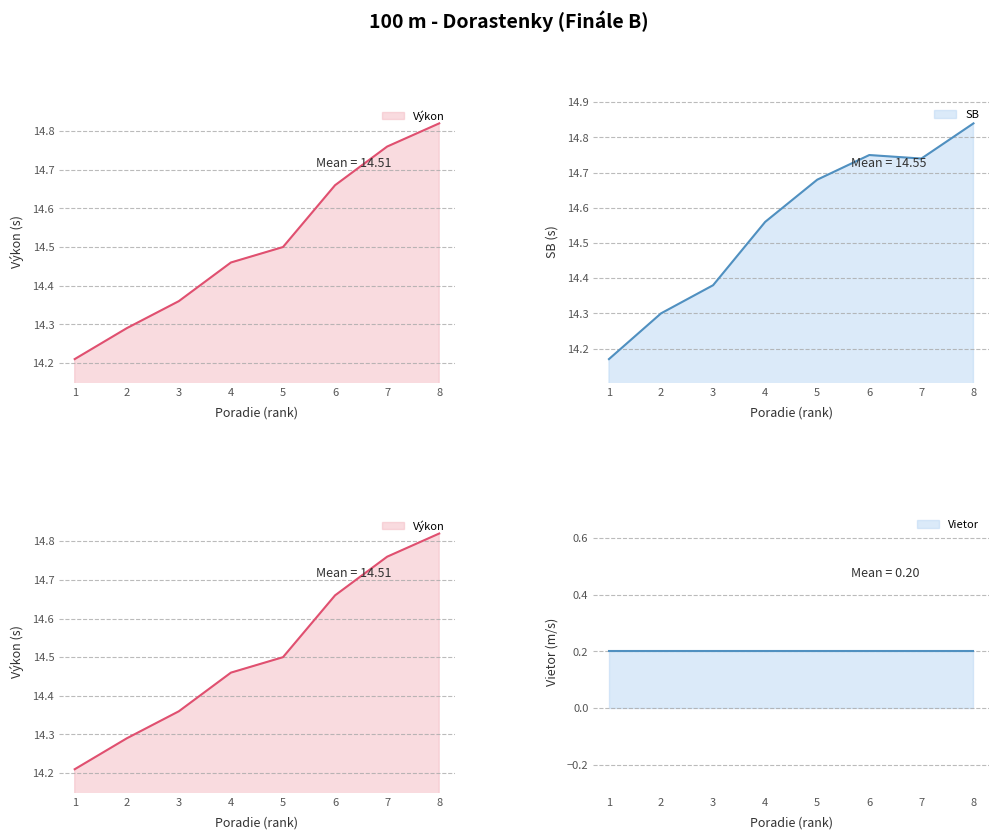

In SB, how many points are higher than both neighbors (excluding endpoints)?

1